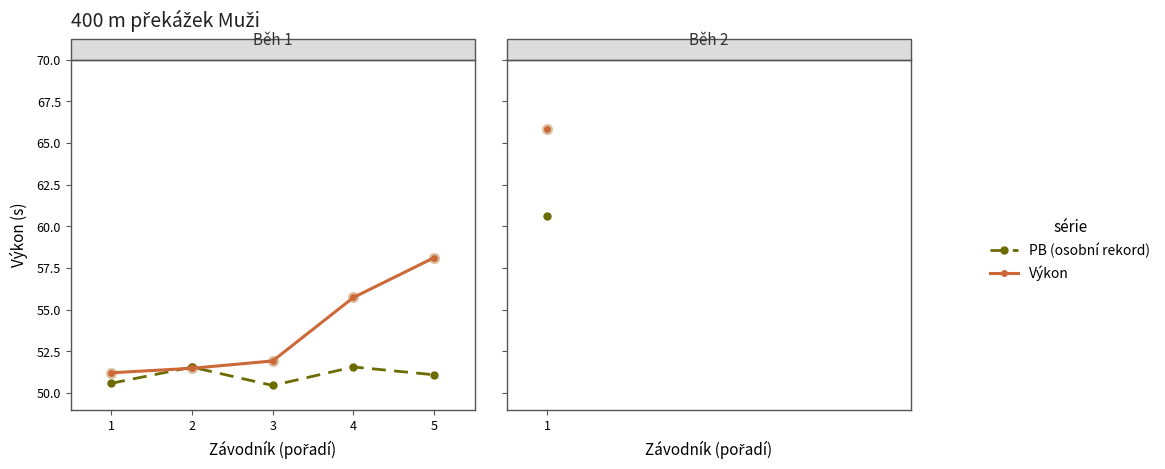

Is the value of Výkon at 2 greater than the value of PB (osobní rekord) at 1?

Yes